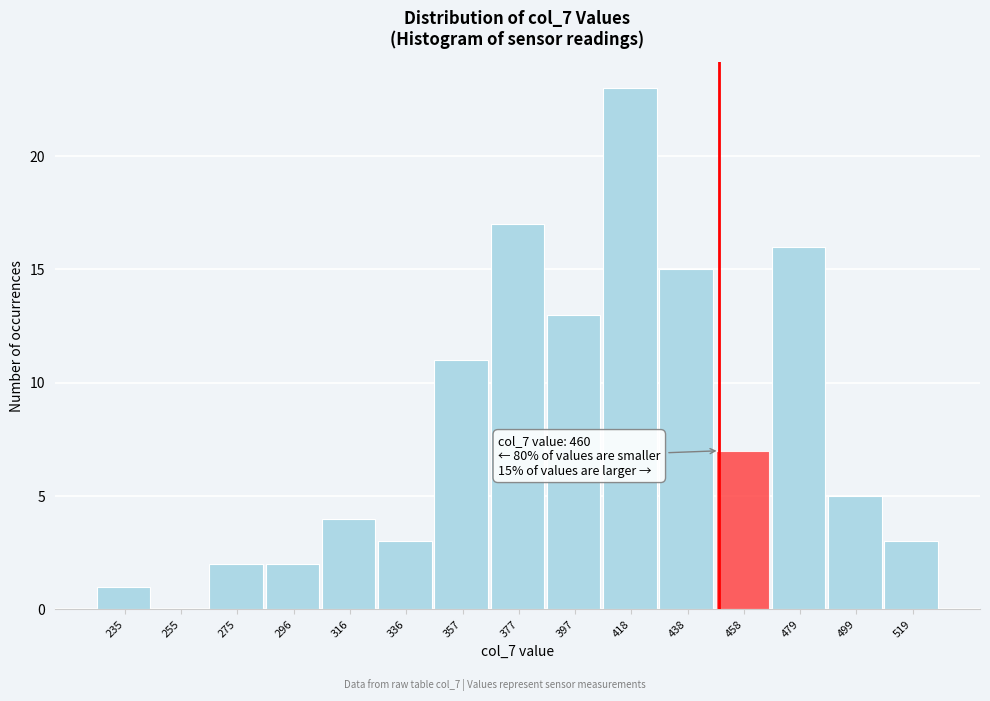

Reading right to left, extract all data points from this chart.

519=3	499=5	479=16	458=7	438=15	418=23	397=13	377=17	357=11	336=3	316=4	296=2	275=2	255=0	235=1